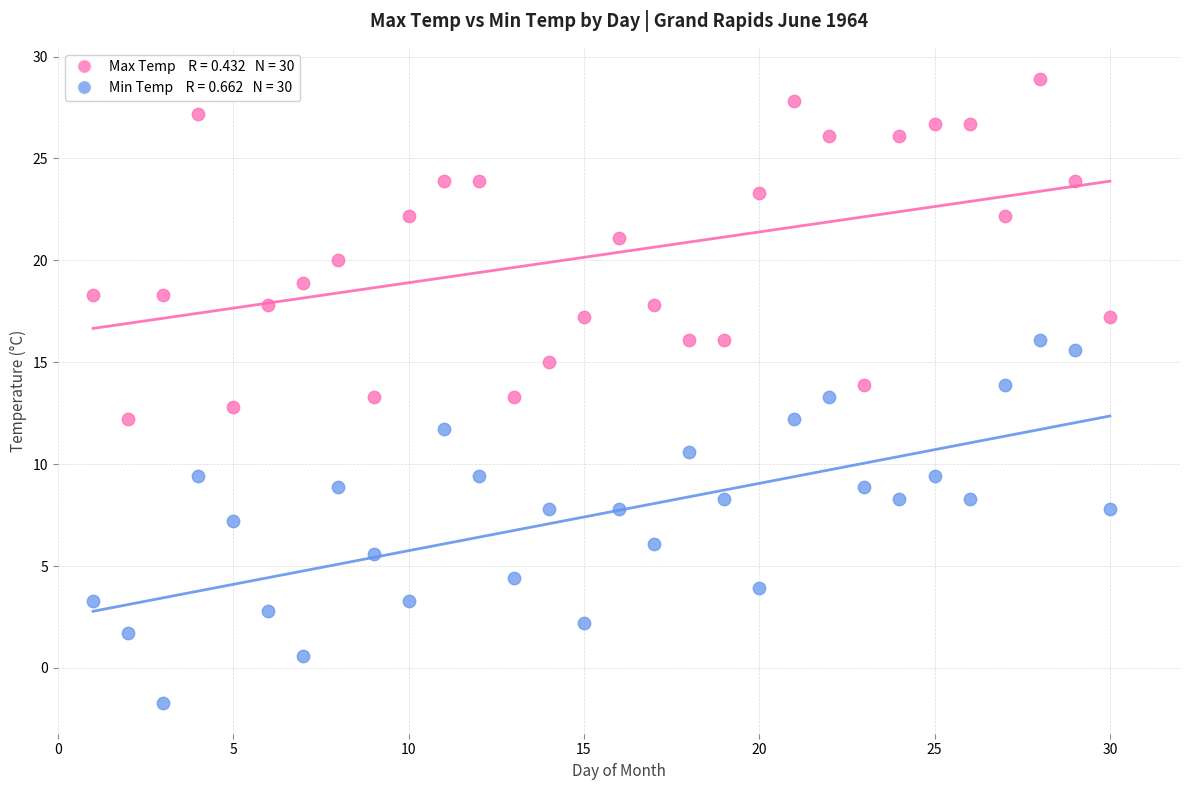

Across all data points, what is the range of Y values (max minus min)?

30.6